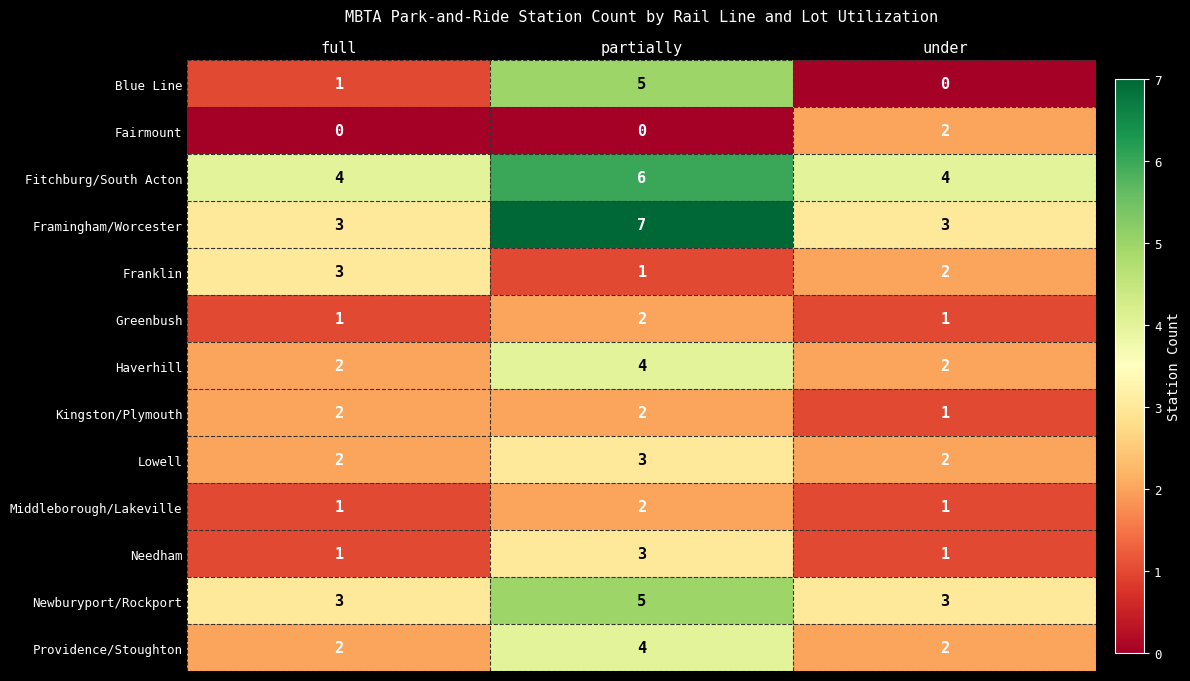

What is the difference between the highest and lowest values at full?

4